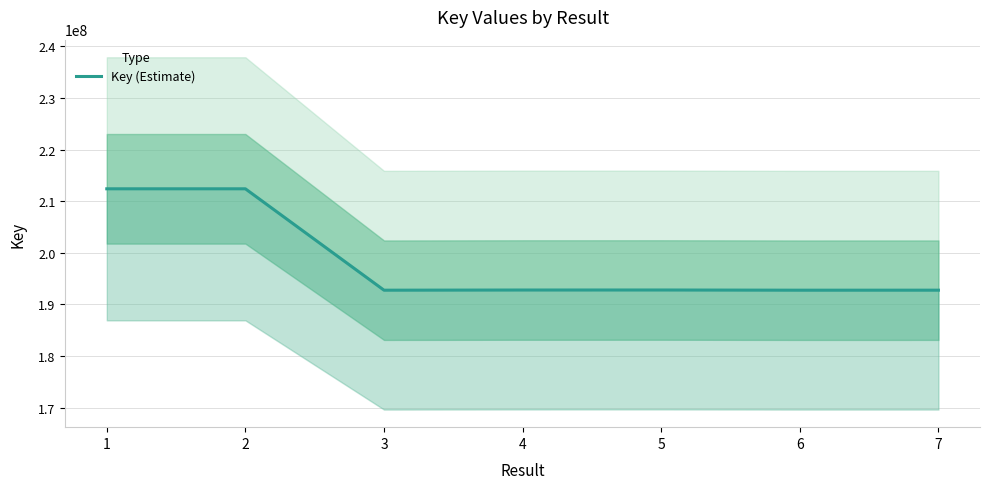

What is the maximum value shown in the chart?

212411836